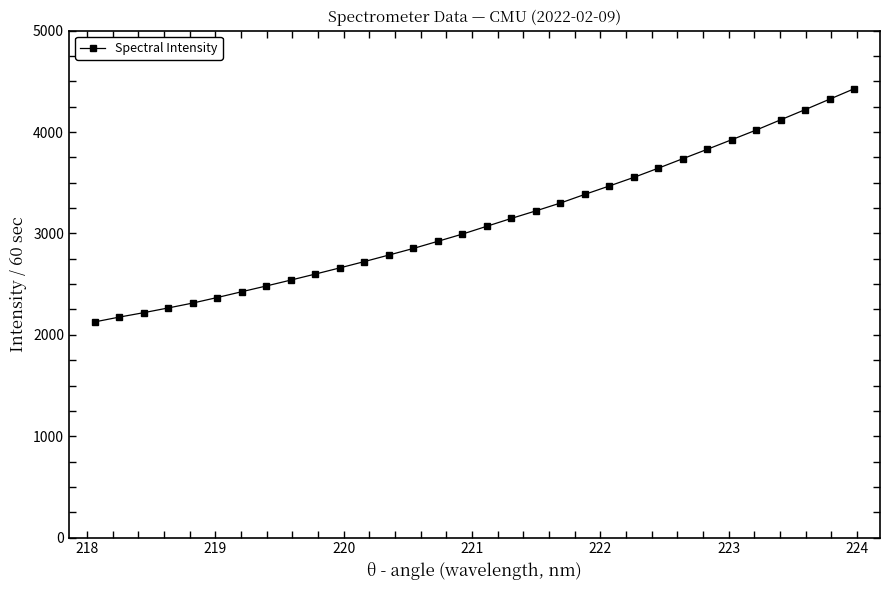

What is the average value?

3120.8